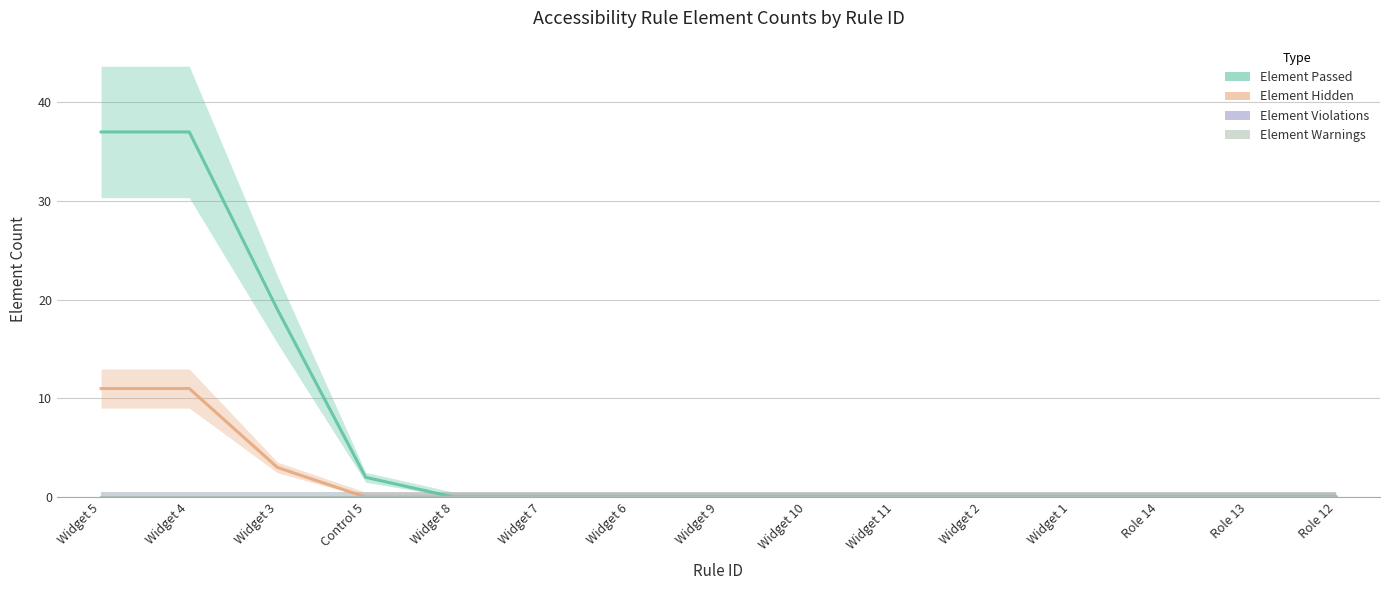

True or false: Element Hidden and Element Warnings intersect in this chart.

False